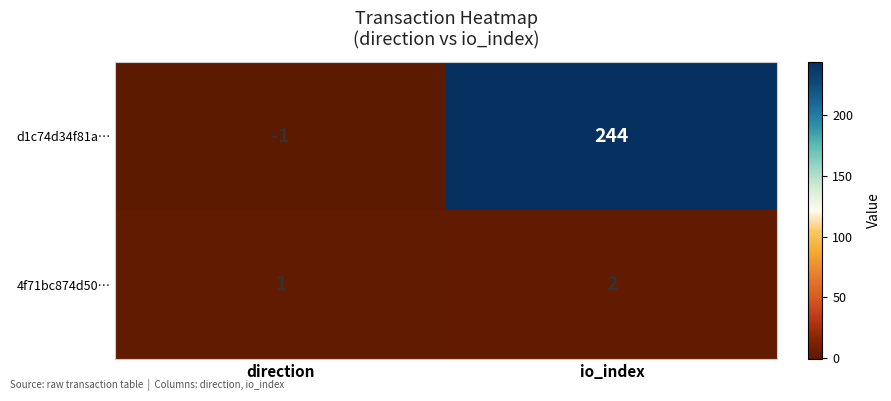

Which series changed the most between direction and io_index?

d1c74d34f81a…